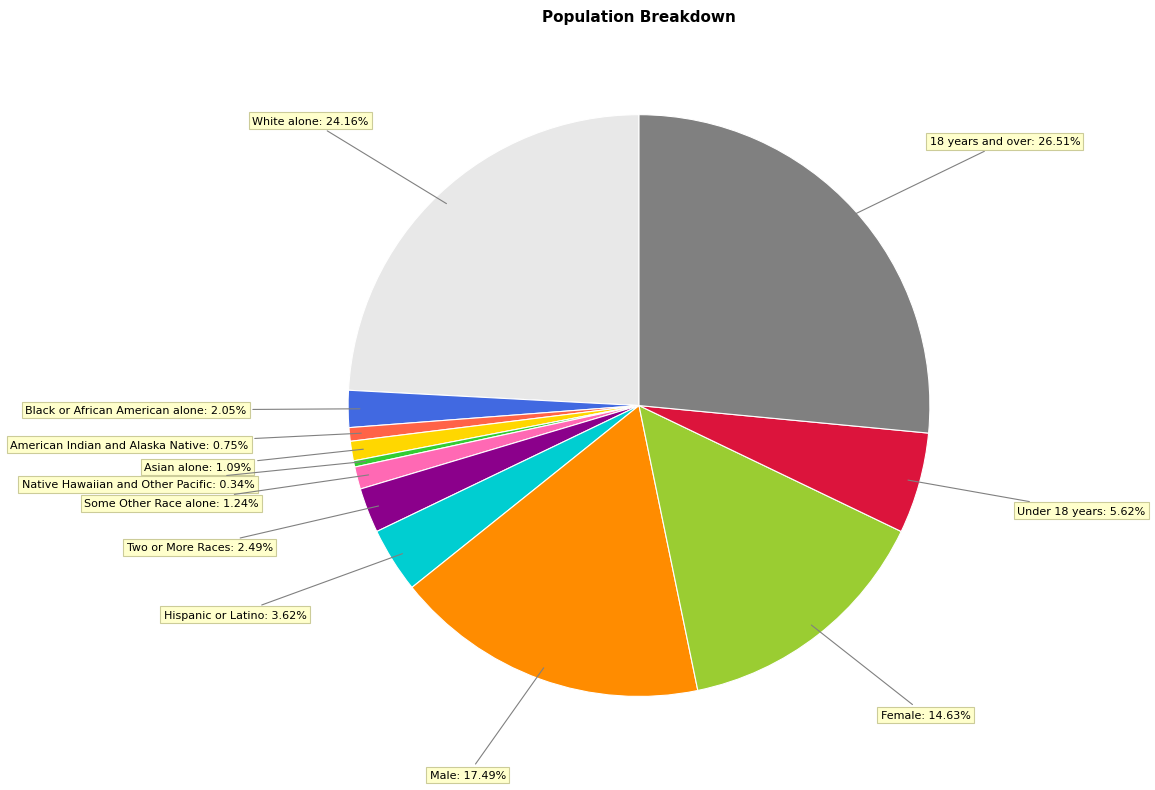

Count the number of slices in the pie.

12